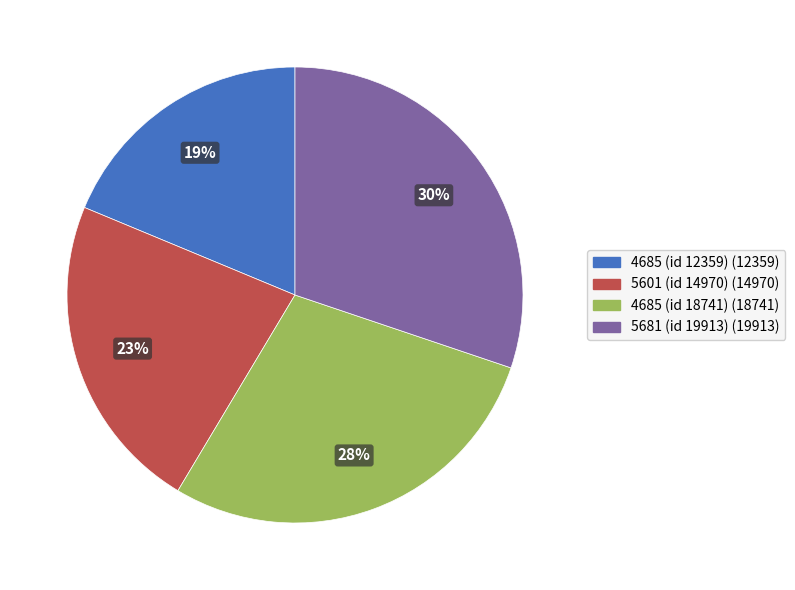

To the nearest percent, what is the combined percentage of 5601 (id 14970) and 5681 (id 19913)?

53%